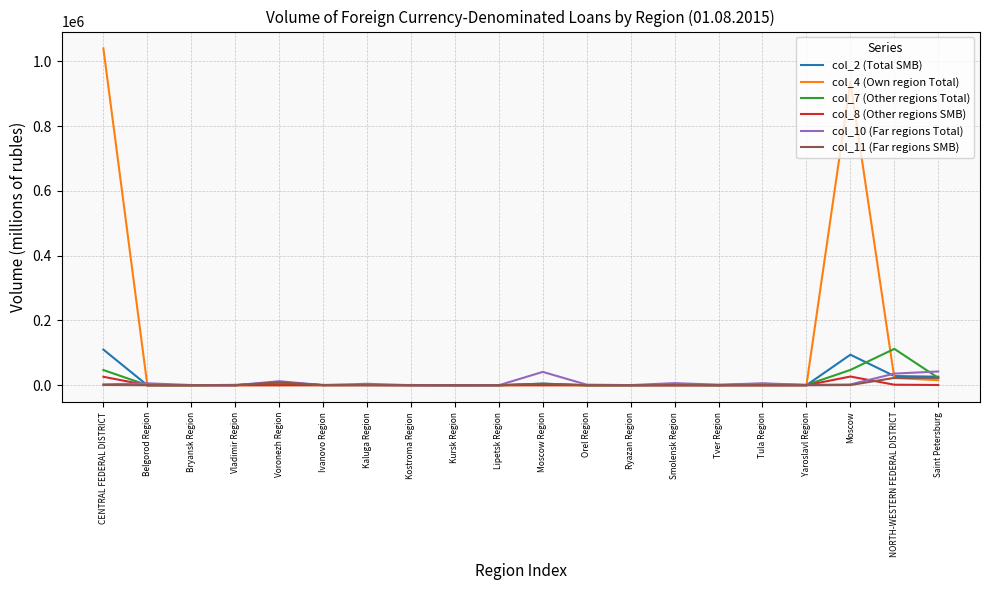

How many distinct data groups are displayed?

6